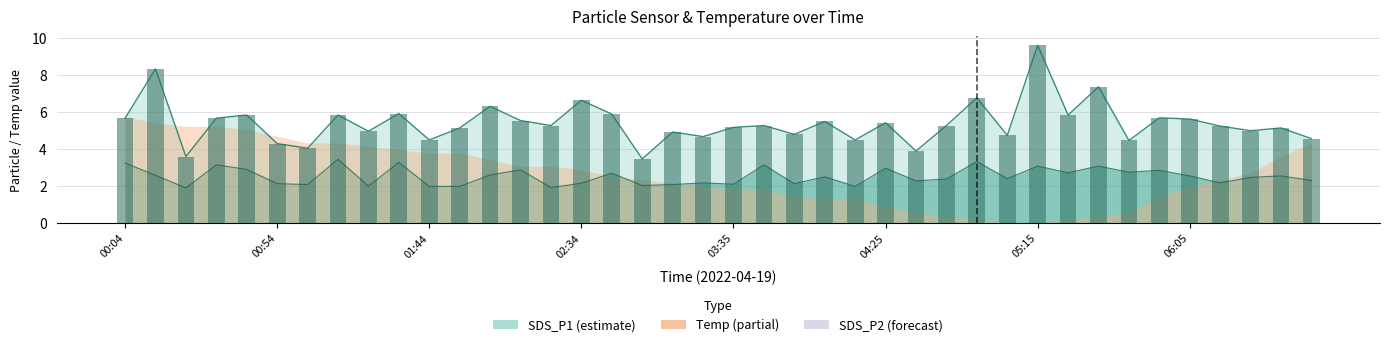

What is the difference between the maximum and minimum values?

6.2